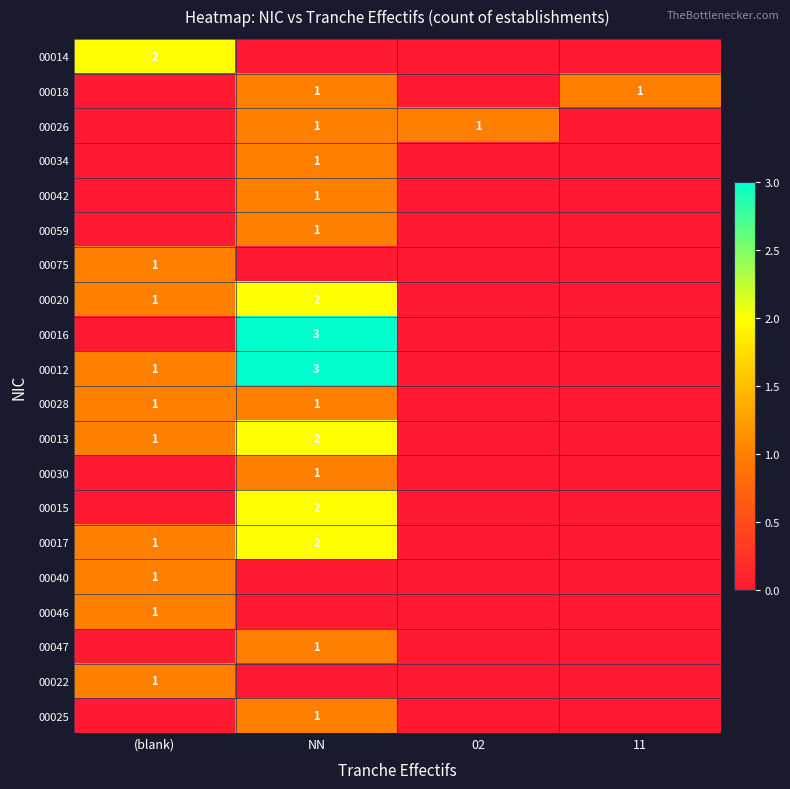

True or false: 00014 has a value of 2 at (blank).

True